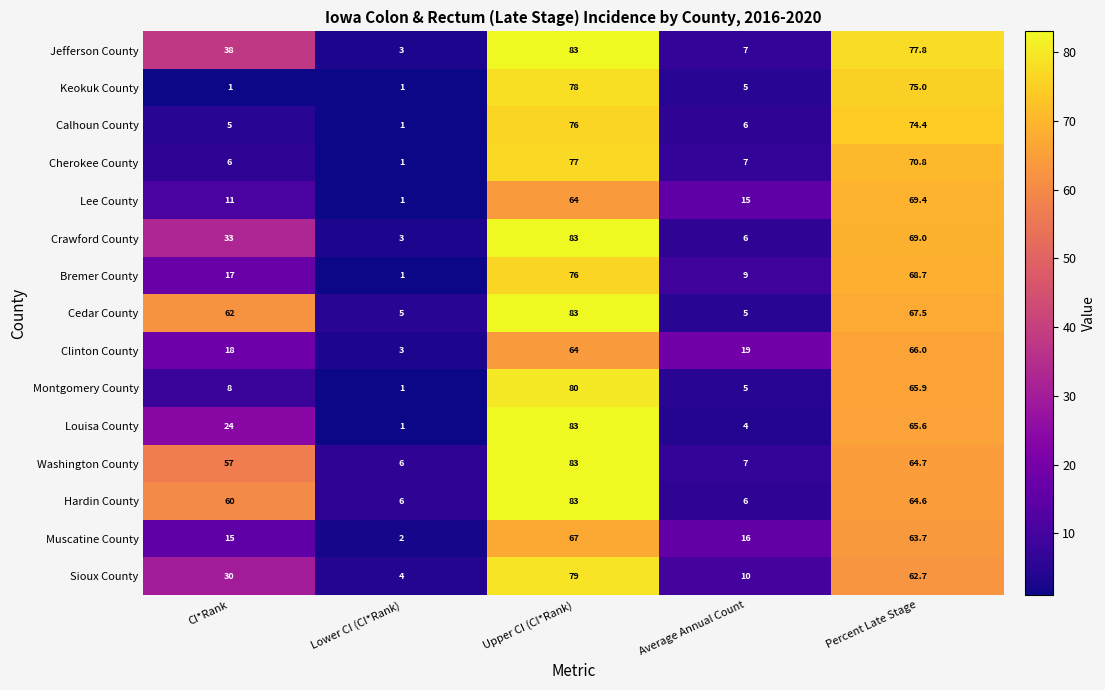

At CI*Rank, list the series in order from smallest to largest.

Keokuk County, Calhoun County, Cherokee County, Montgomery County, Lee County, Muscatine County, Bremer County, Clinton County, Louisa County, Sioux County, Crawford County, Jefferson County, Washington County, Hardin County, Cedar County